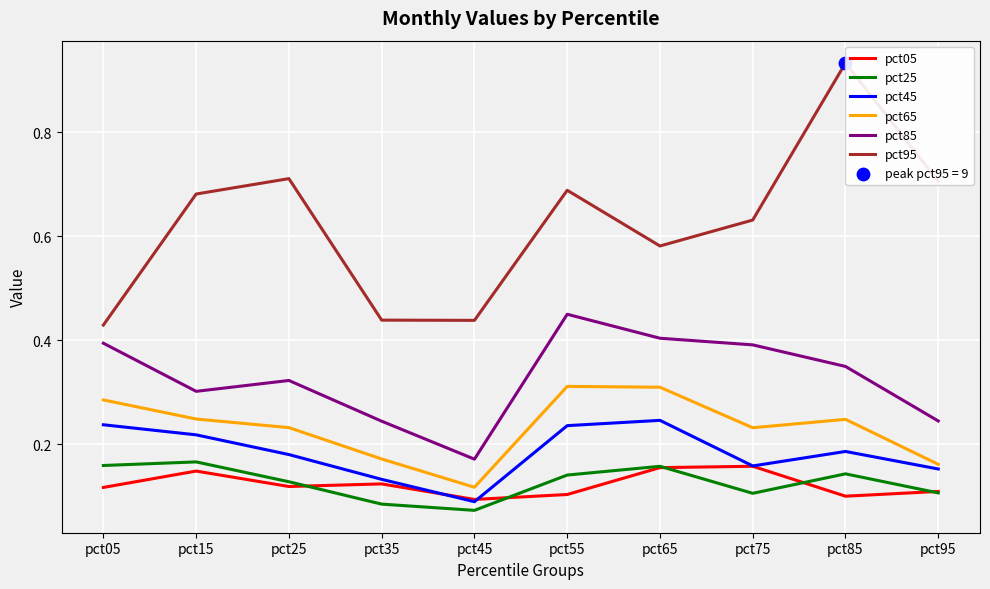

Which series contains the lowest Y value?

pct25